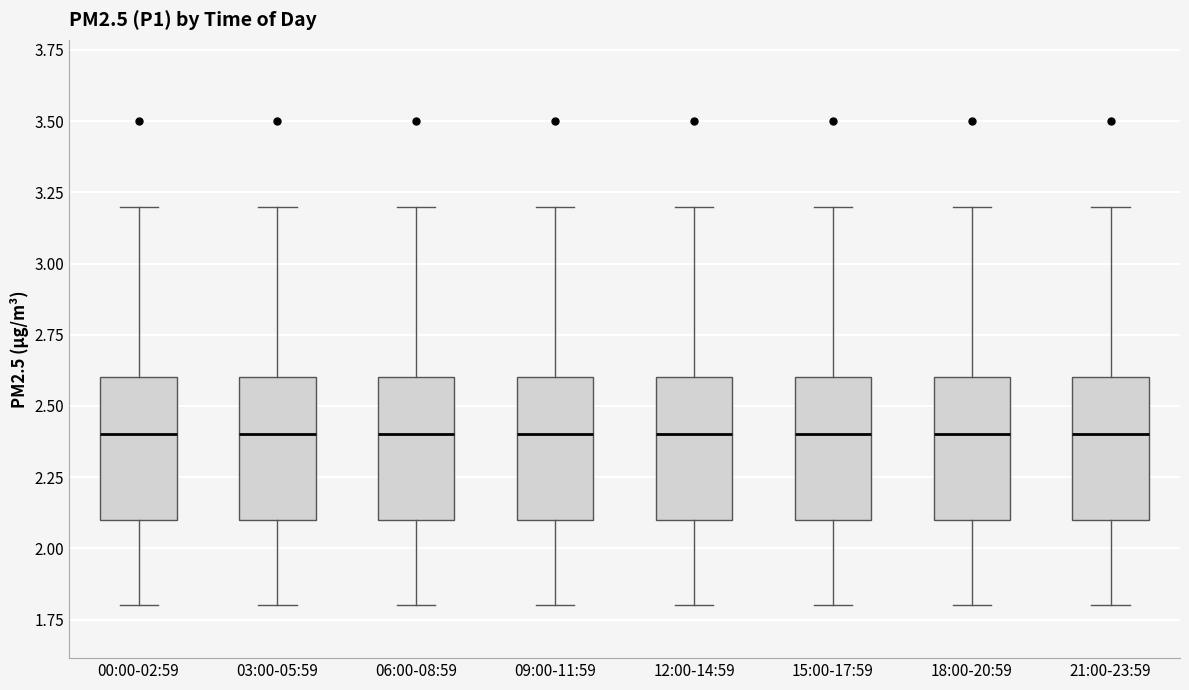

Reading left to right, read every box against the y-axis: the position of its median line, the range the box covers, and the ends of its whiskers. The values are not printed on the chart, so give them approximately, as read against the axis.

00:00-02:59: median 2.4, box 2.1 to 2.6, whiskers 1.8 to 3.2
03:00-05:59: median 2.4, box 2.1 to 2.6, whiskers 1.8 to 3.2
06:00-08:59: median 2.4, box 2.1 to 2.6, whiskers 1.8 to 3.2
09:00-11:59: median 2.4, box 2.1 to 2.6, whiskers 1.8 to 3.2
12:00-14:59: median 2.4, box 2.1 to 2.6, whiskers 1.8 to 3.2
15:00-17:59: median 2.4, box 2.1 to 2.6, whiskers 1.8 to 3.2
18:00-20:59: median 2.4, box 2.1 to 2.6, whiskers 1.8 to 3.2
21:00-23:59: median 2.4, box 2.1 to 2.6, whiskers 1.8 to 3.2